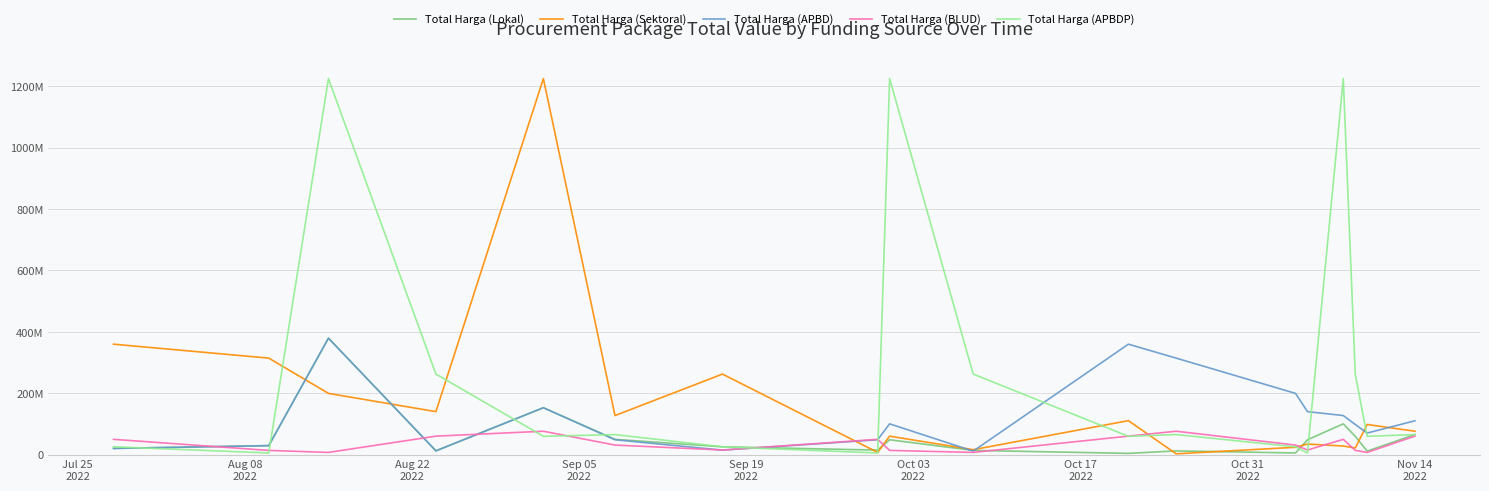

What are all the series names shown in the legend?

Total Harga (Lokal), Total Harga (Sektoral), Total Harga (APBD), Total Harga (BLUD), Total Harga (APBDP)